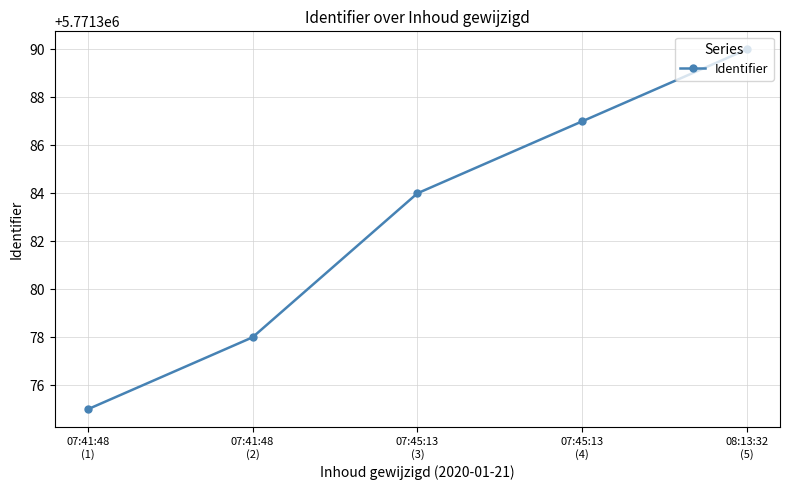

What is the label of the 3rd point from the right?

07:45:13
(3)